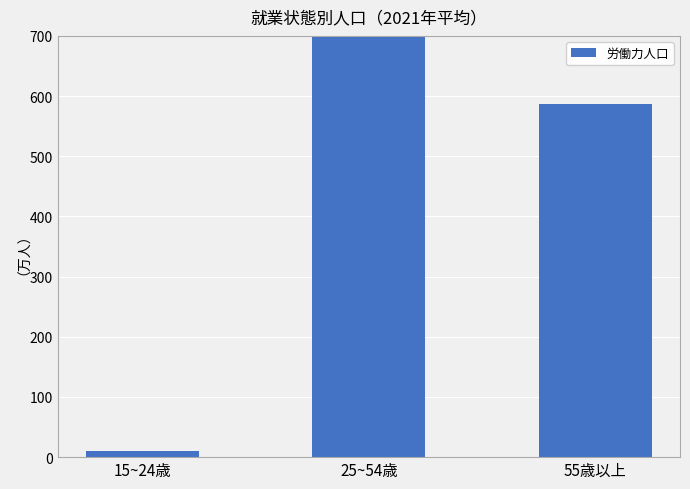

Which label corresponds to the smallest value in the chart?

15~24歳